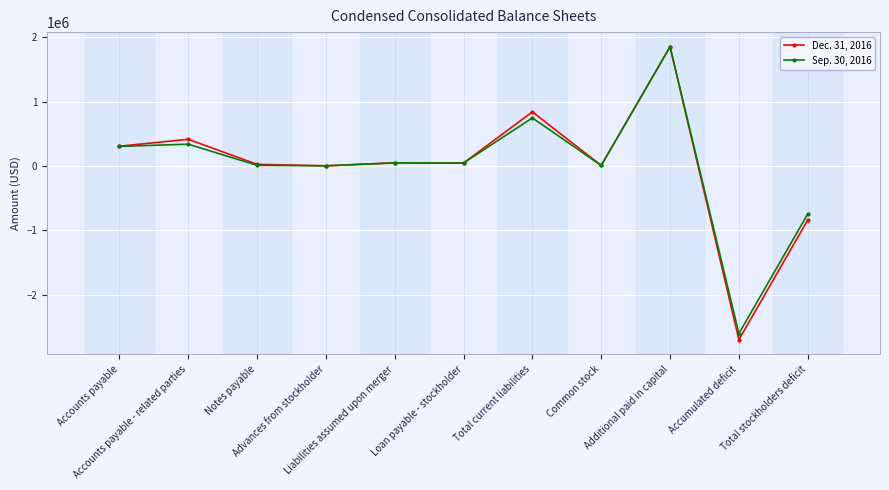

What is the greatest value displayed?

1850940